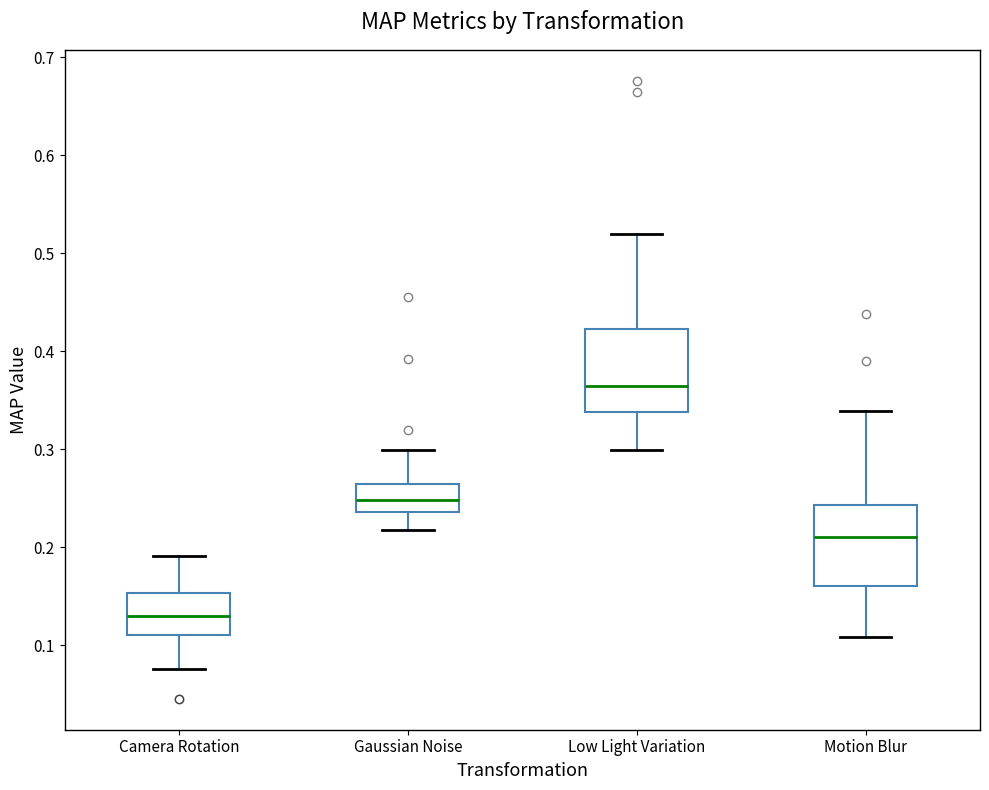

Reading left to right, read every box against the y-axis: the position of its median line, the range the box covers, and the ends of its whiskers. The values are not printed on the chart, so give them approximately, as read against the axis.

Camera Rotation: median 0.13, box 0.11 to 0.15, whiskers 0.08 to 0.19
Gaussian Noise: median 0.25, box 0.24 to 0.26, whiskers 0.22 to 0.30
Low Light Variation: median 0.36, box 0.34 to 0.42, whiskers 0.30 to 0.52
Motion Blur: median 0.21, box 0.16 to 0.24, whiskers 0.11 to 0.34